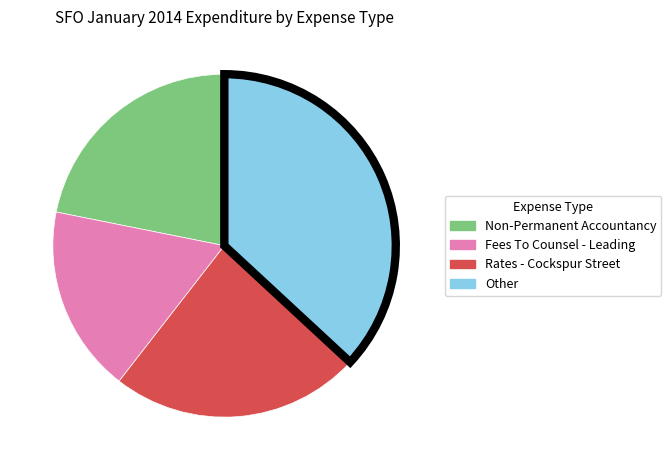

How many slices are in this pie chart?

4